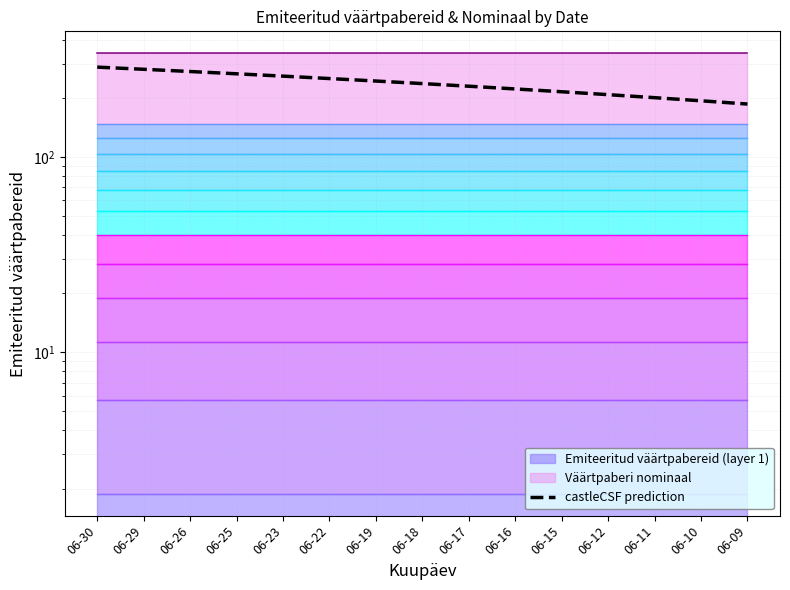

The value at 06-15 is 216.0. True or false?

True